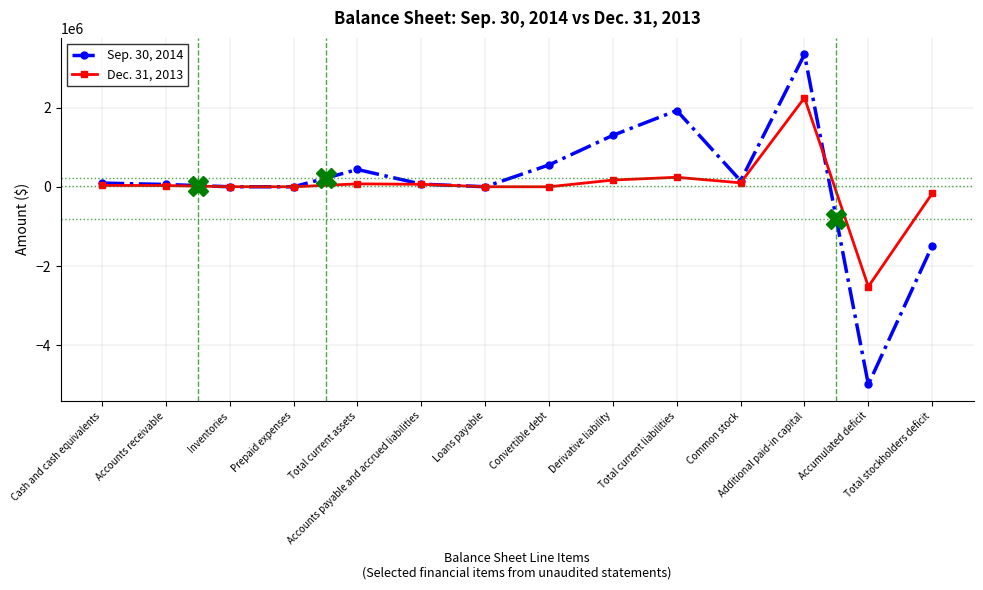

List the series in order of their peak value, lowest first.

Dec. 31, 2013, Sep. 30, 2014